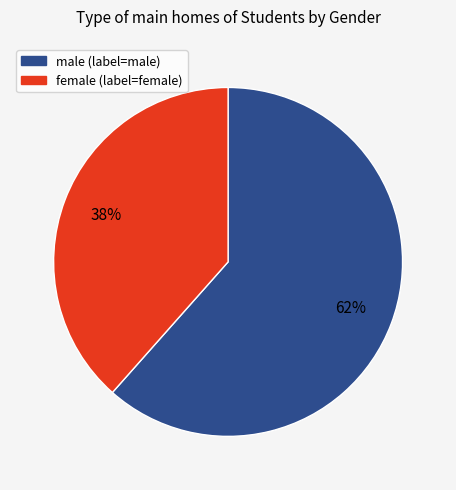

Is it true that male is 62% of the pie?

True